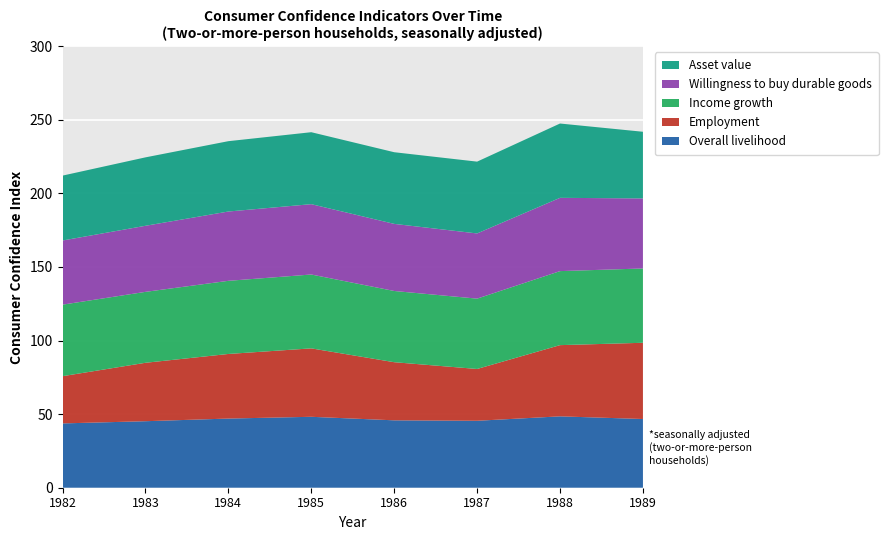

What is the minimum value for Overall livelihood?

43.7